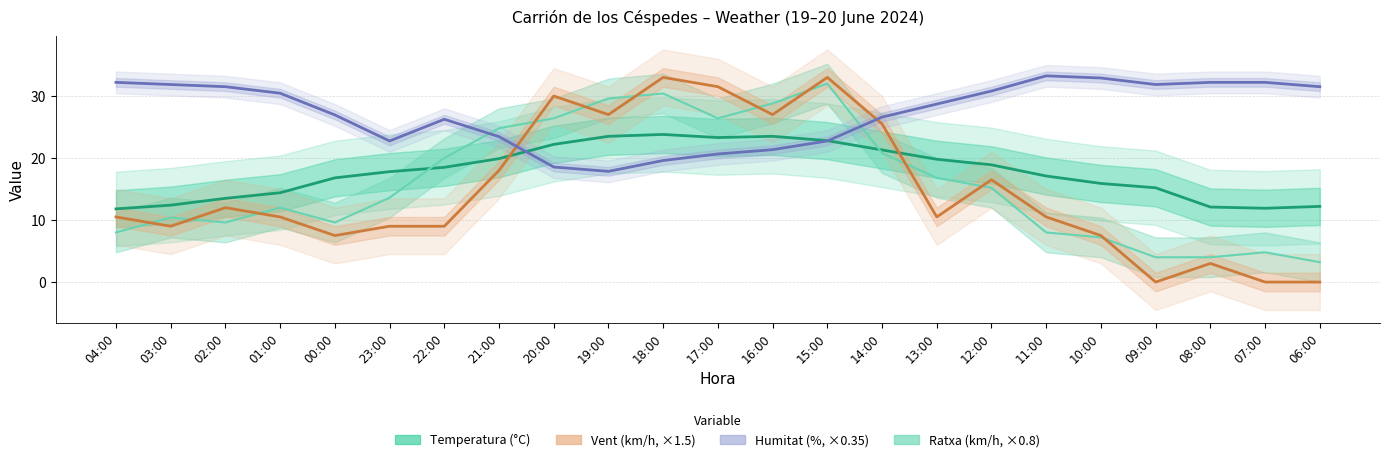

What is the average value of the Ratxa (km/h, scaled) series?

15.9